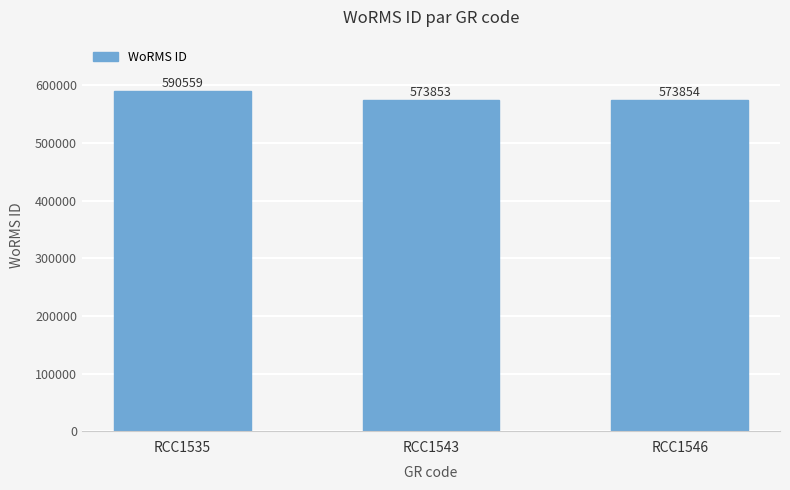

Reading left to right, what are all the values shown in this chart?

590559	573853	573854